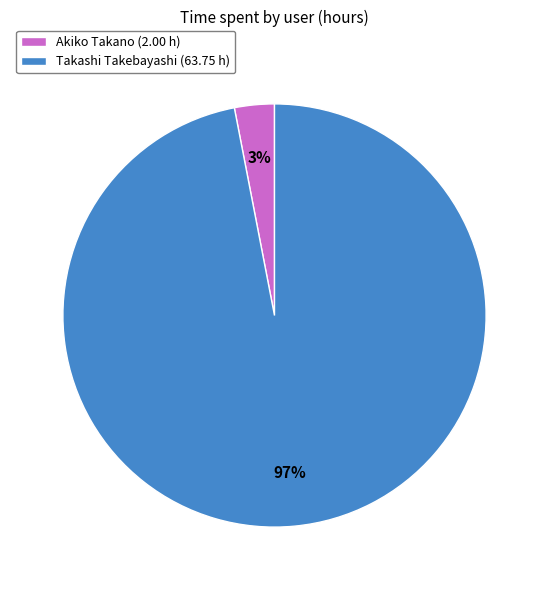

How many slices are in this pie chart?

2